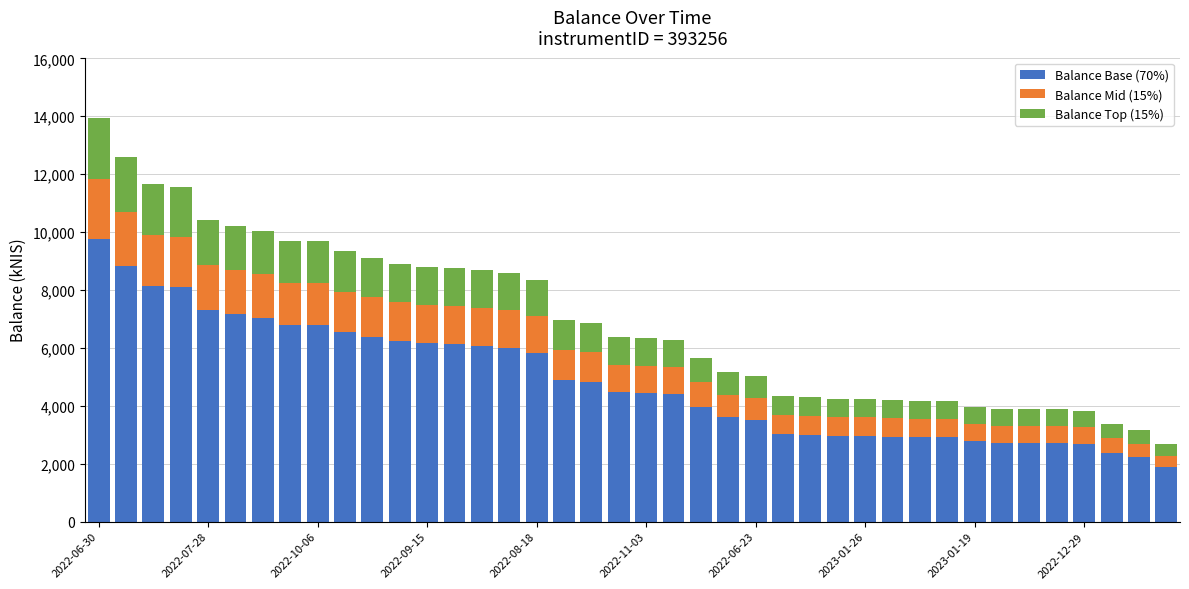

What is the average value of the Balance Base (70%) series?

4851.9